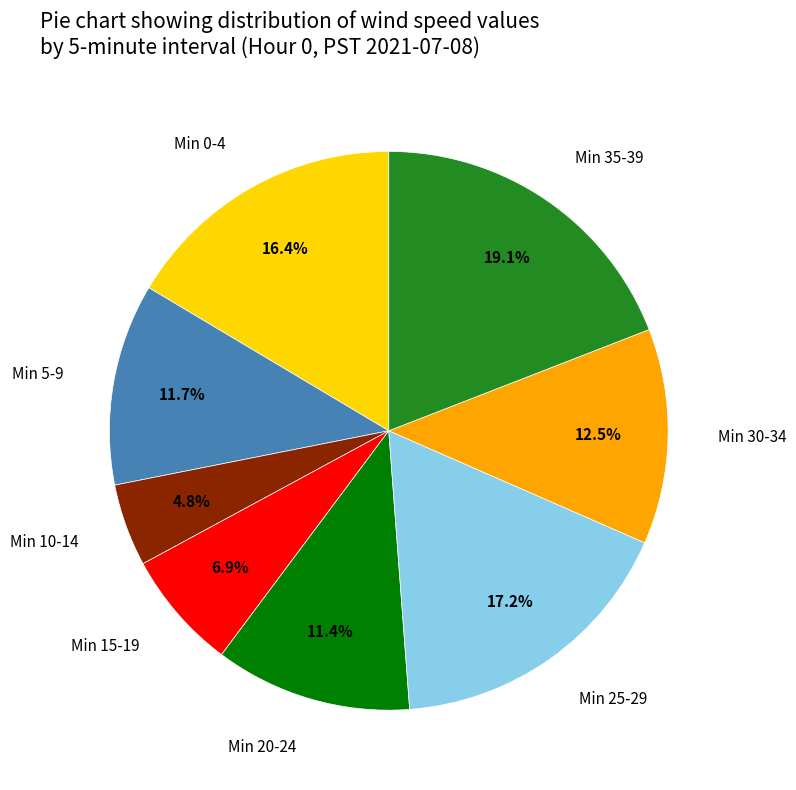

How many slices are in this pie chart?

8